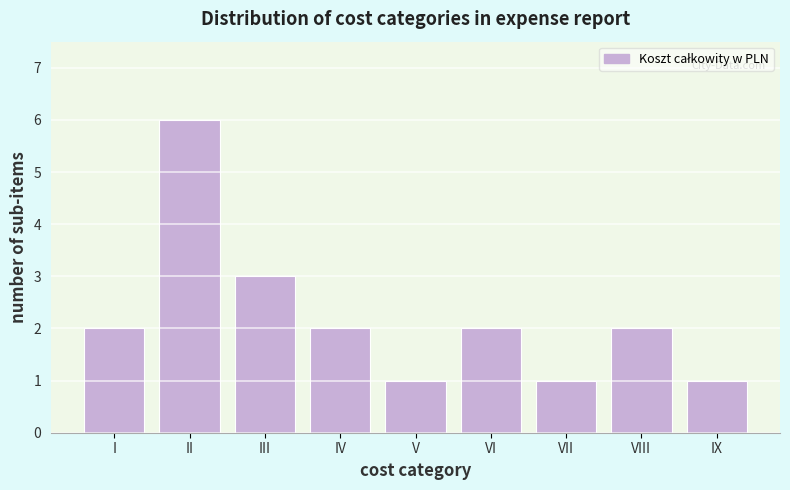

Reading left to right, transcribe all the data shown in this chart.

I=2	II=6	III=3	IV=2	V=1	VI=2	VII=1	VIII=2	IX=1